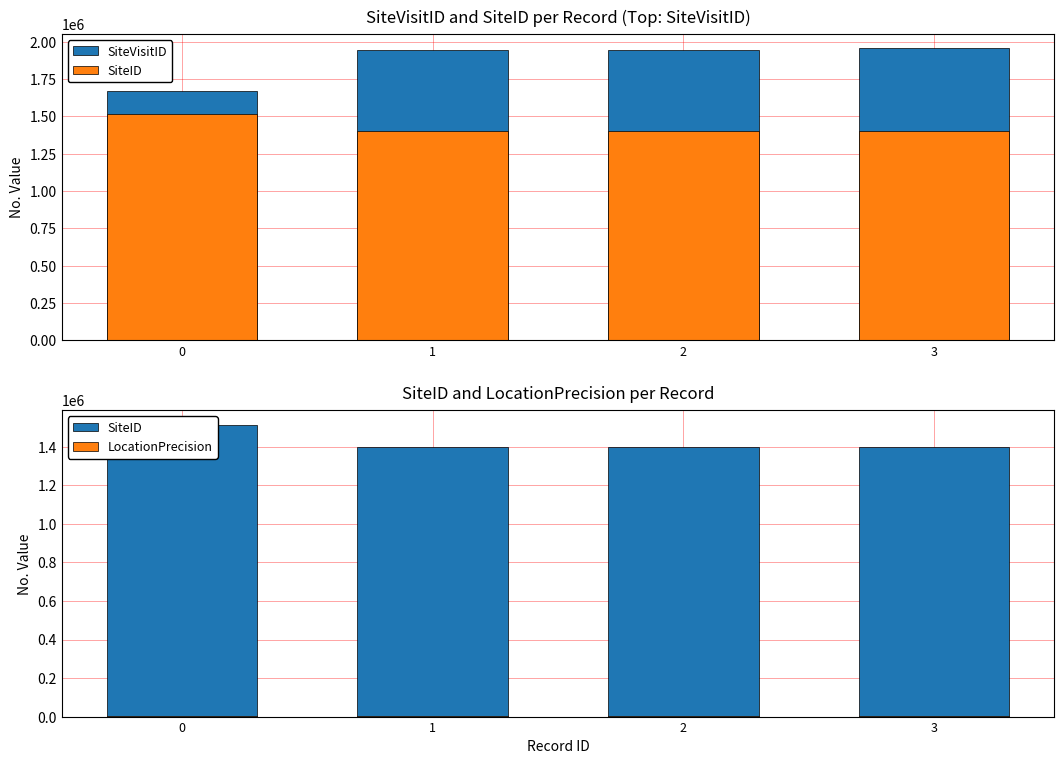

How many bars are there in each group?

3